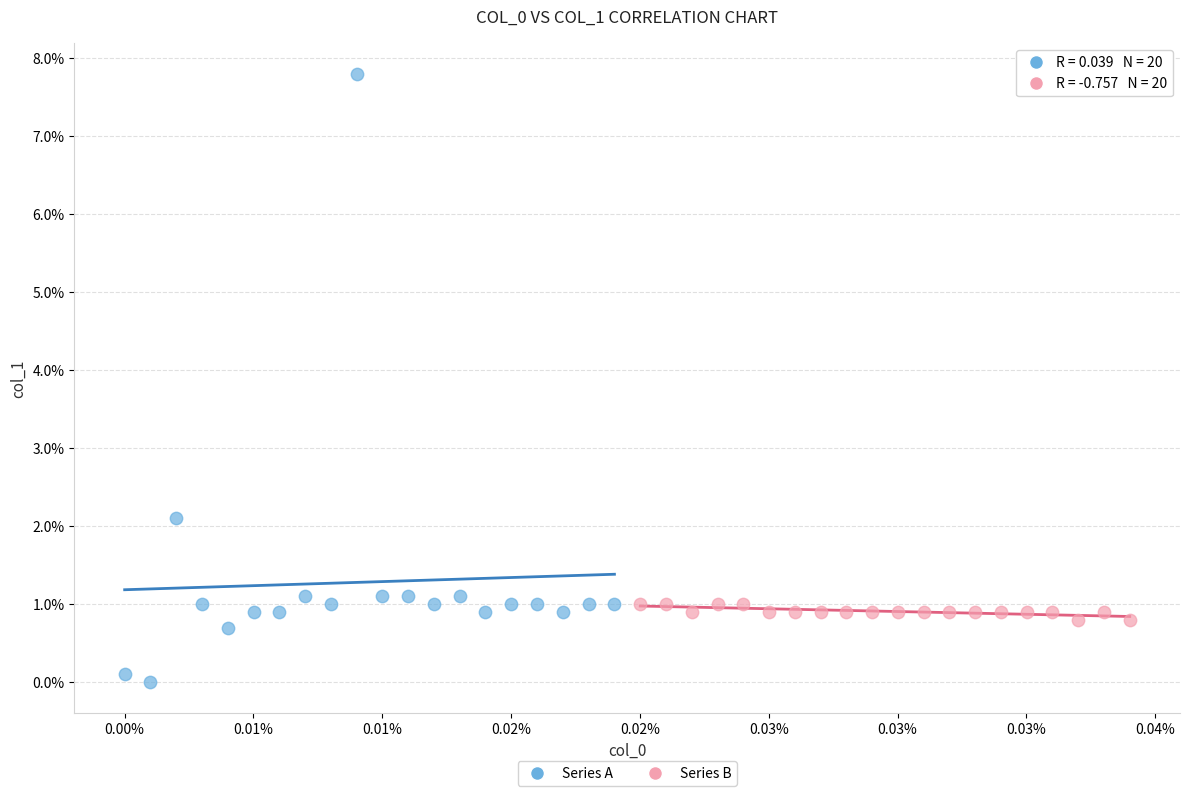

Which series reaches the minimum Y coordinate?

Series A